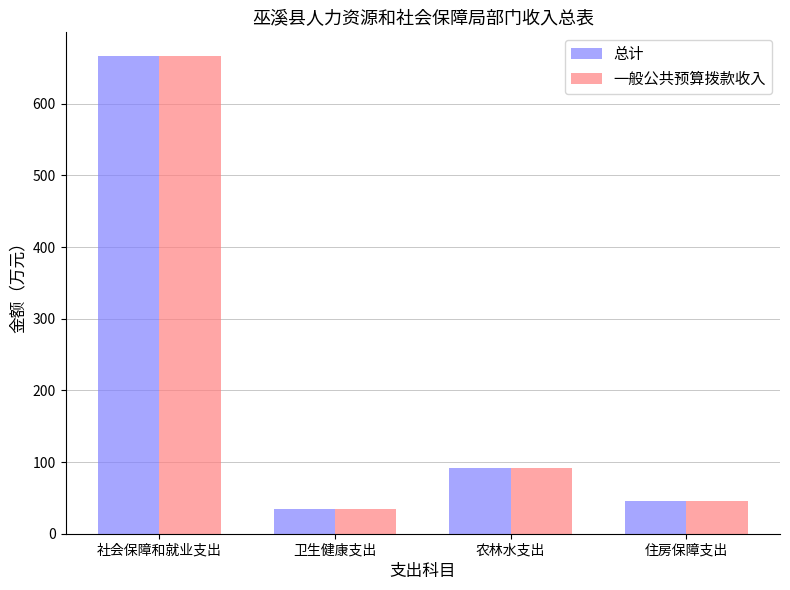

At which category is the sum across all series the highest?

社会保障和就业支出